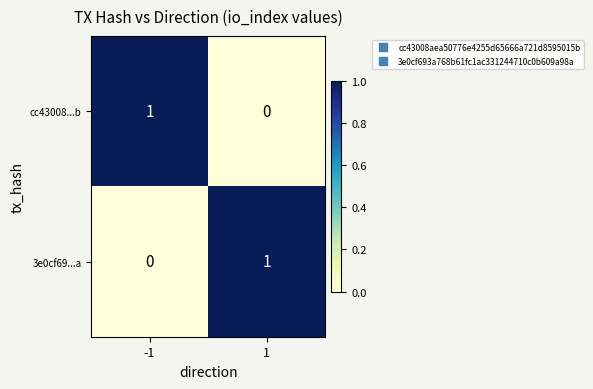

At how many categories does at least one series exceed 0?

2